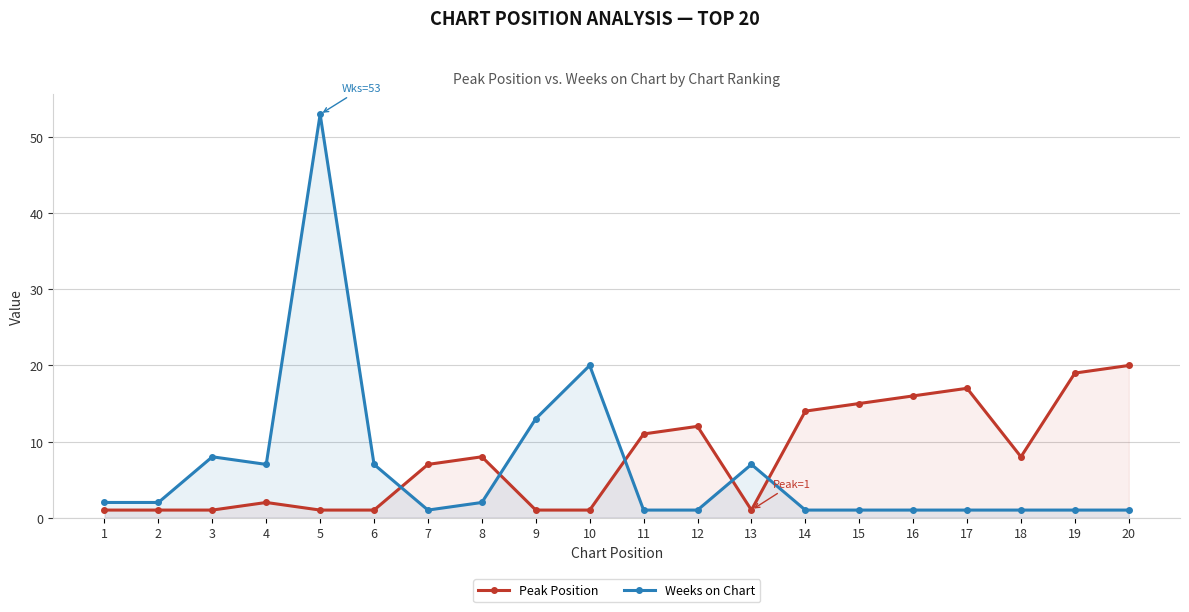

Count the number of categories in the chart.

20